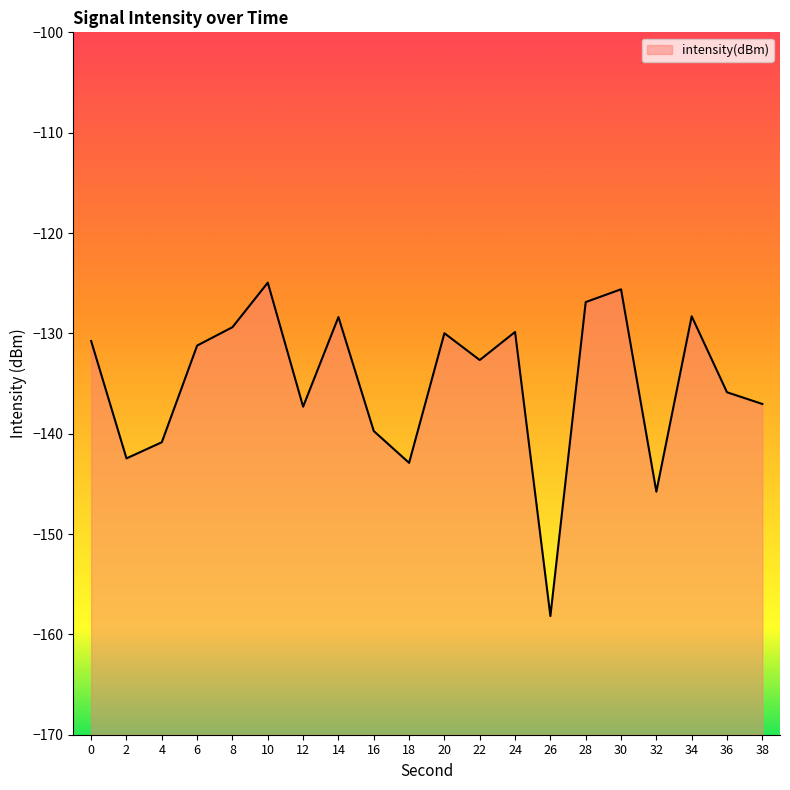

What is the value of the 6th point from the left?

-124.9